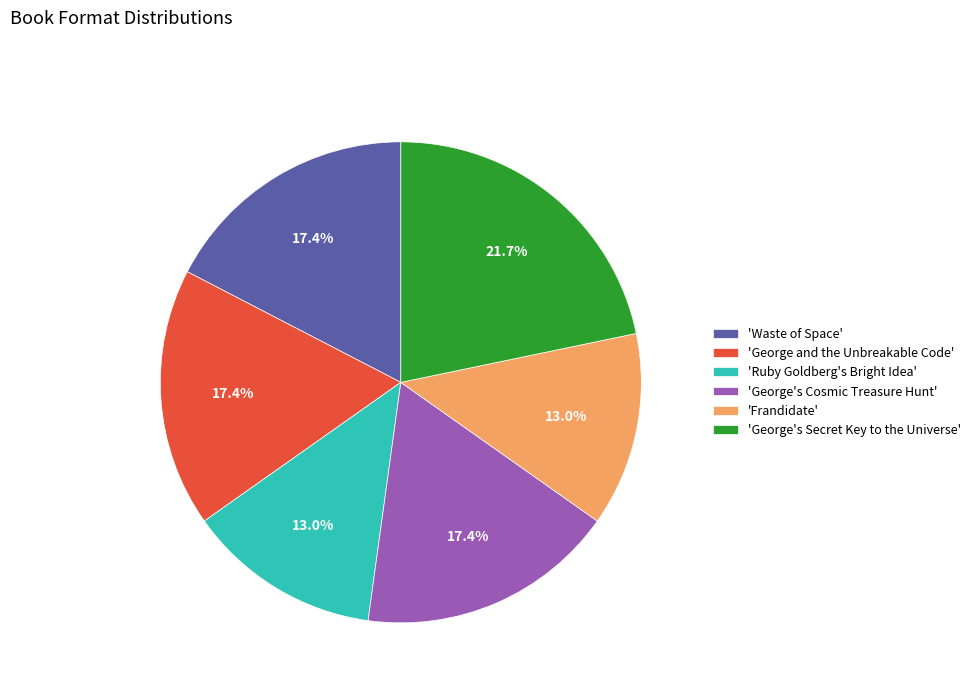

Between 'George's Cosmic Treasure Hunt' and 'Frandidate', which is larger?

'George's Cosmic Treasure Hunt'